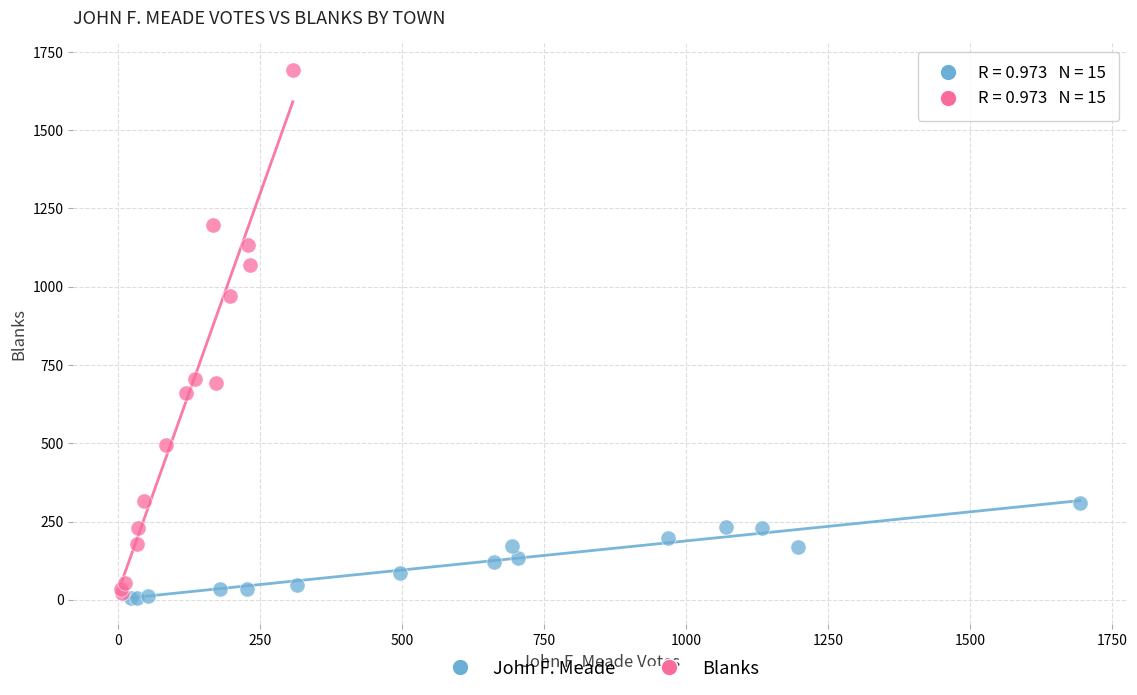

Which series reaches the minimum Y coordinate?

John F. Meade